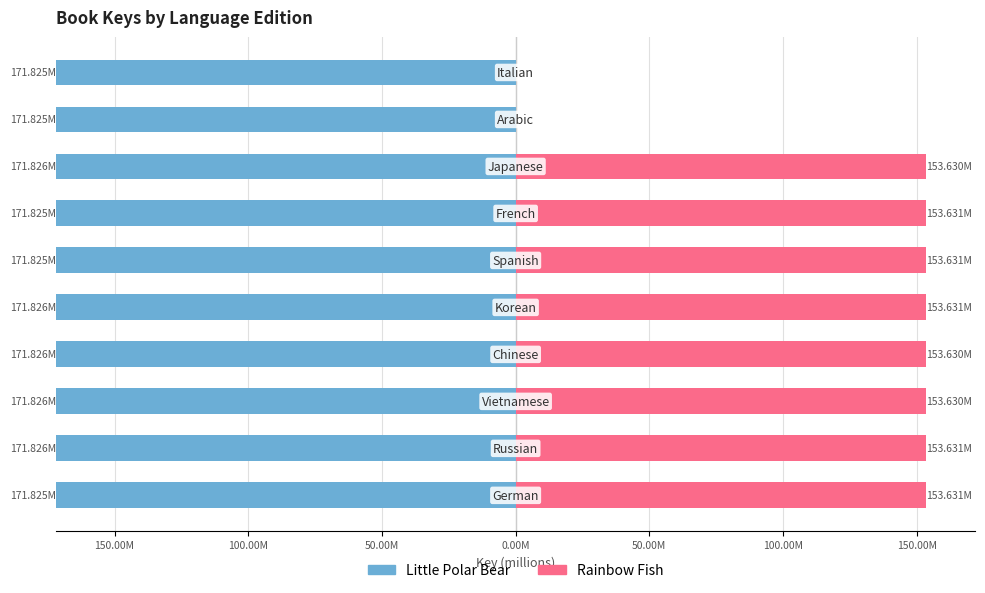

What is the total value across all series at 50.00M?

-18.2